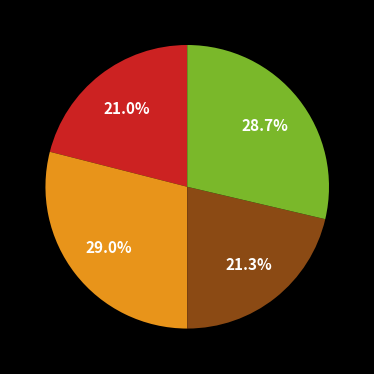

Is there any slice that represents more than half of the pie?

No